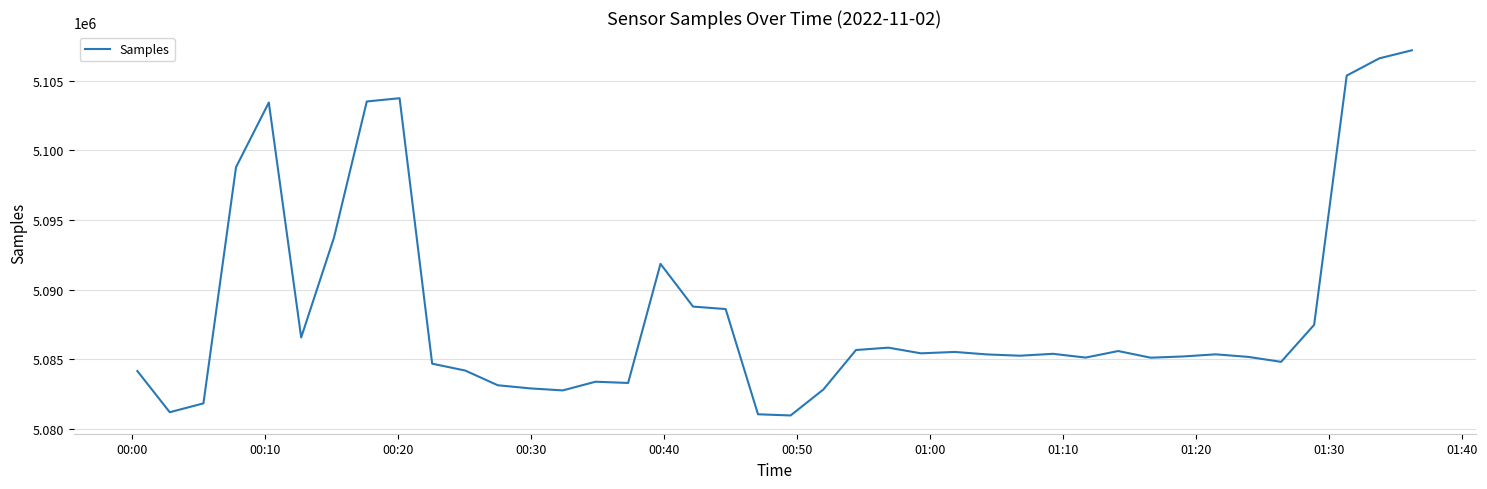

Is this an area chart (filled region under the line)?

No